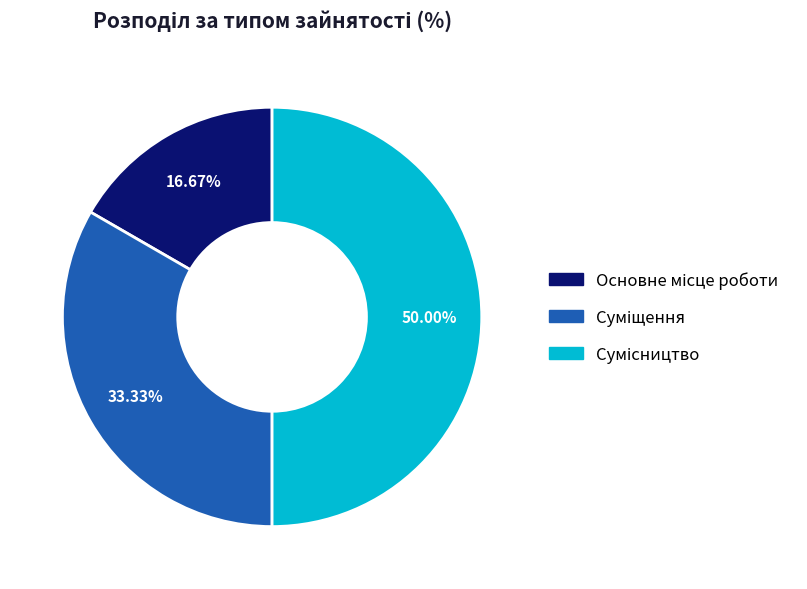

Which slice is the largest?

Сумісництво